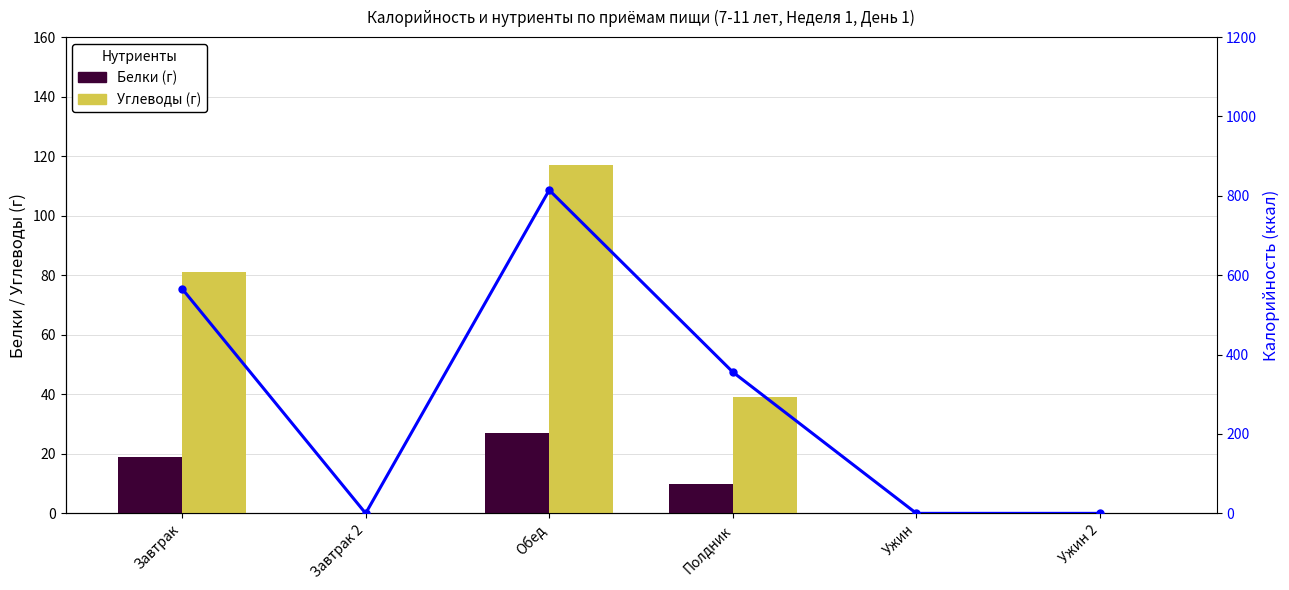

The Углеводы (г) series shows 56.0 at Ужин 2. True or false?

False